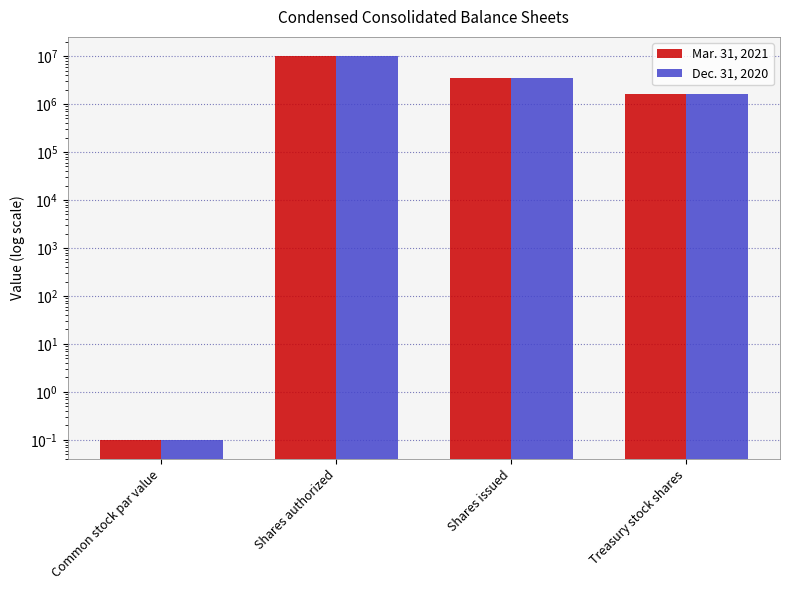

Which series changed the most between Shares authorized and Treasury stock shares?

Mar. 31, 2021